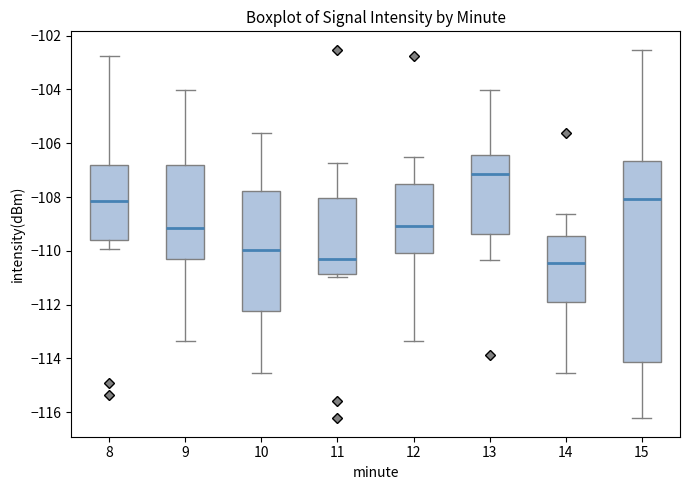

Reading left to right, transcribe this box plot: for each box, give where its median line is, the range the box spans, and where its two whiskers end, as read against the y-axis. The values are not printed on the chart, so give them approximately, as read against the axis.

8: median -108.2, box -109.6 to -106.8, whiskers -110.0 to -102.8
9: median -109.2, box -110.4 to -106.8, whiskers -113.4 to -104.0
10: median -110.0, box -112.2 to -107.8, whiskers -114.6 to -105.6
11: median -110.4, box -110.8 to -108.0, whiskers -111.0 to -106.8
12: median -109.0, box -110.0 to -107.6, whiskers -113.4 to -106.6
13: median -107.2, box -109.4 to -106.4, whiskers -110.4 to -104.0
14: median -110.4, box -111.8 to -109.4, whiskers -114.6 to -108.6
15: median -108.0, box -114.2 to -106.6, whiskers -116.2 to -102.6